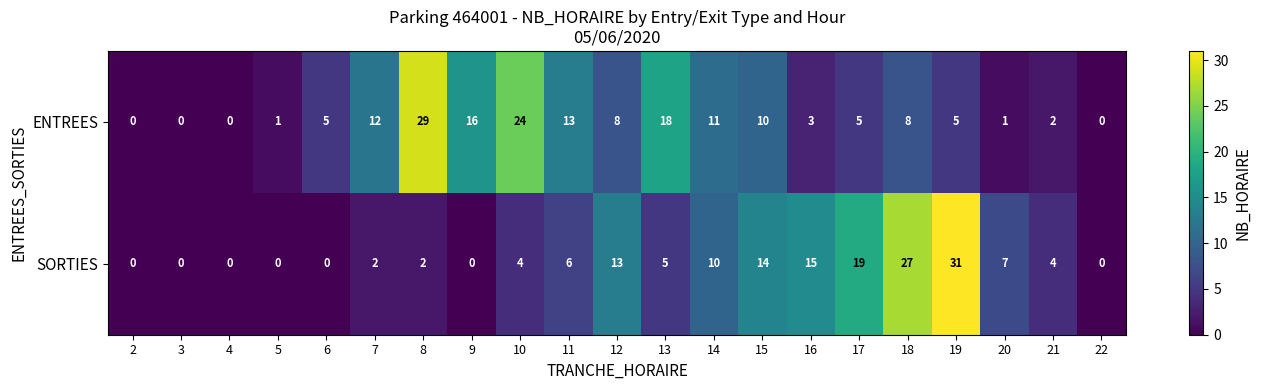

What value does the ENTREES series have at 16?

3